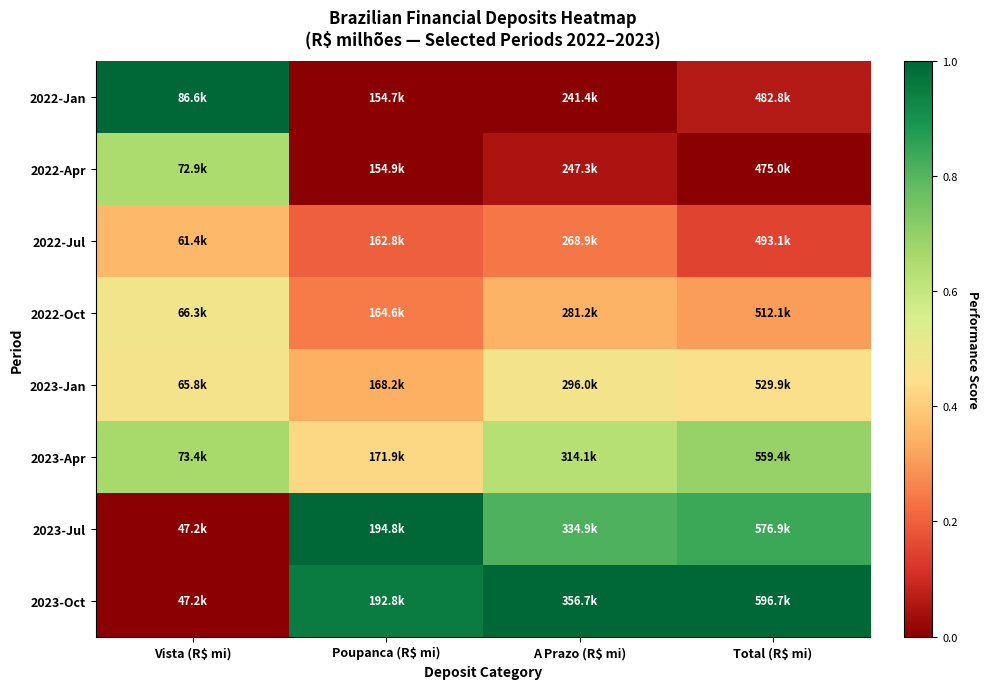

Reading right to left, extract all data points from this chart.

2022-Jan: Total (R$ mi)=0.1	A Prazo (R$ mi)=0.0	Poupanca (R$ mi)=0.0	Vista (R$ mi)=1.0
2022-Apr: Total (R$ mi)=0.0	A Prazo (R$ mi)=0.1	Poupanca (R$ mi)=0.0	Vista (R$ mi)=0.7
2022-Jul: Total (R$ mi)=0.1	A Prazo (R$ mi)=0.2	Poupanca (R$ mi)=0.2	Vista (R$ mi)=0.4
2022-Oct: Total (R$ mi)=0.3	A Prazo (R$ mi)=0.3	Poupanca (R$ mi)=0.2	Vista (R$ mi)=0.5
2023-Jan: Total (R$ mi)=0.5	A Prazo (R$ mi)=0.5	Poupanca (R$ mi)=0.3	Vista (R$ mi)=0.5
2023-Apr: Total (R$ mi)=0.7	A Prazo (R$ mi)=0.6	Poupanca (R$ mi)=0.4	Vista (R$ mi)=0.7
2023-Jul: Total (R$ mi)=0.8	A Prazo (R$ mi)=0.8	Poupanca (R$ mi)=1.0	Vista (R$ mi)=0.0
2023-Oct: Total (R$ mi)=1.0	A Prazo (R$ mi)=1.0	Poupanca (R$ mi)=1.0	Vista (R$ mi)=0.0